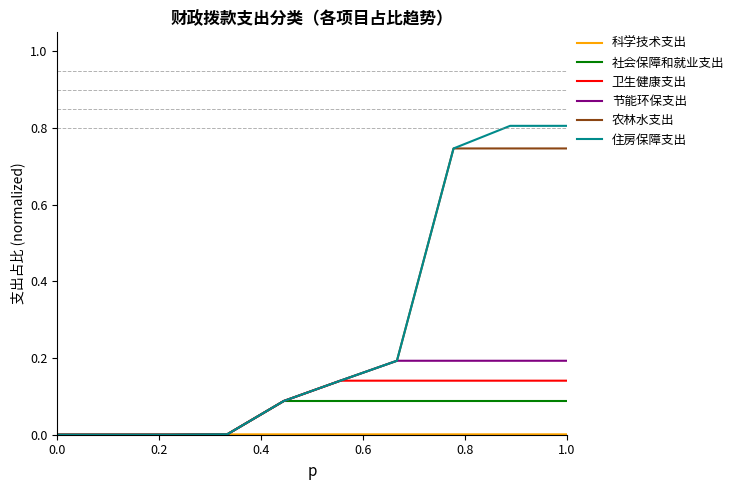

Which series has the largest range (max minus min)?

住房保障支出